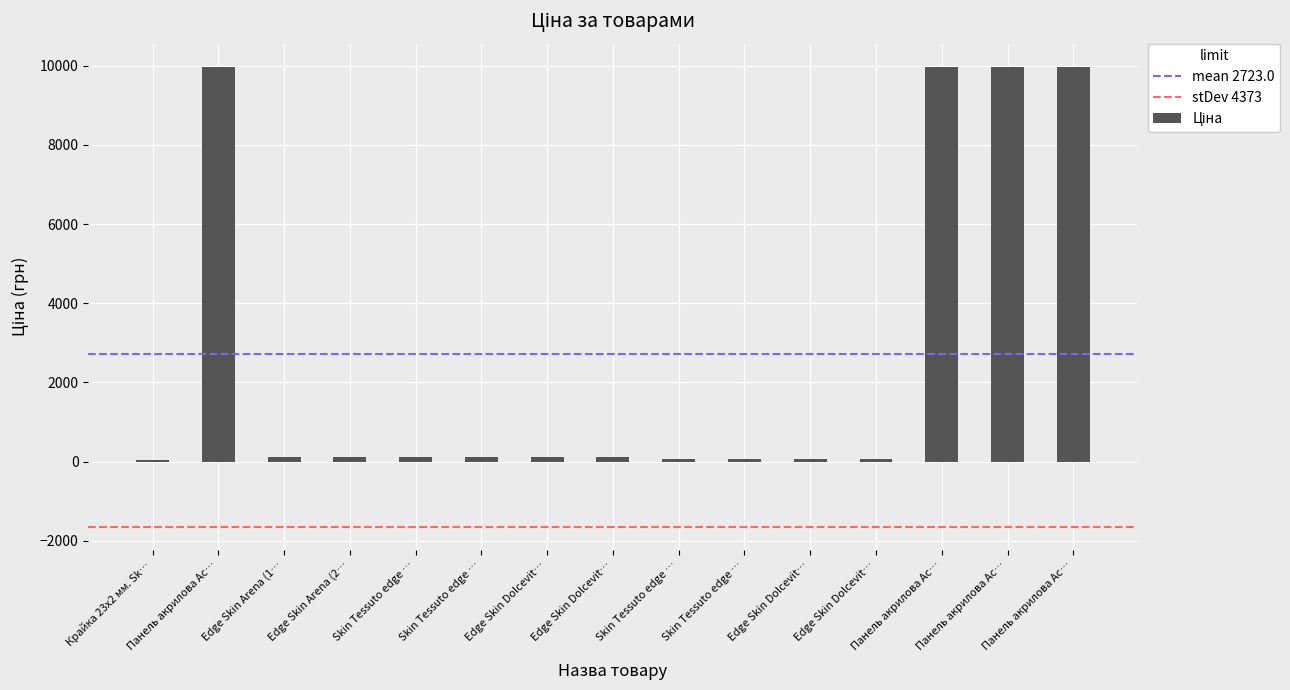

How many data points does each series have?

15